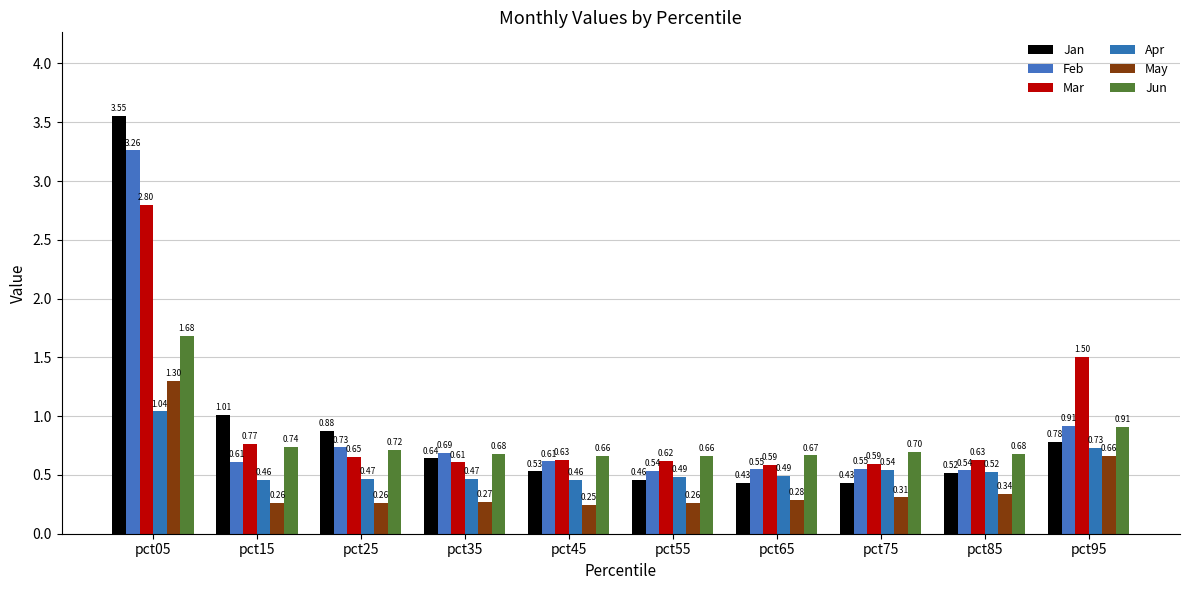

What is the approximate value of Apr at pct35?

0.5